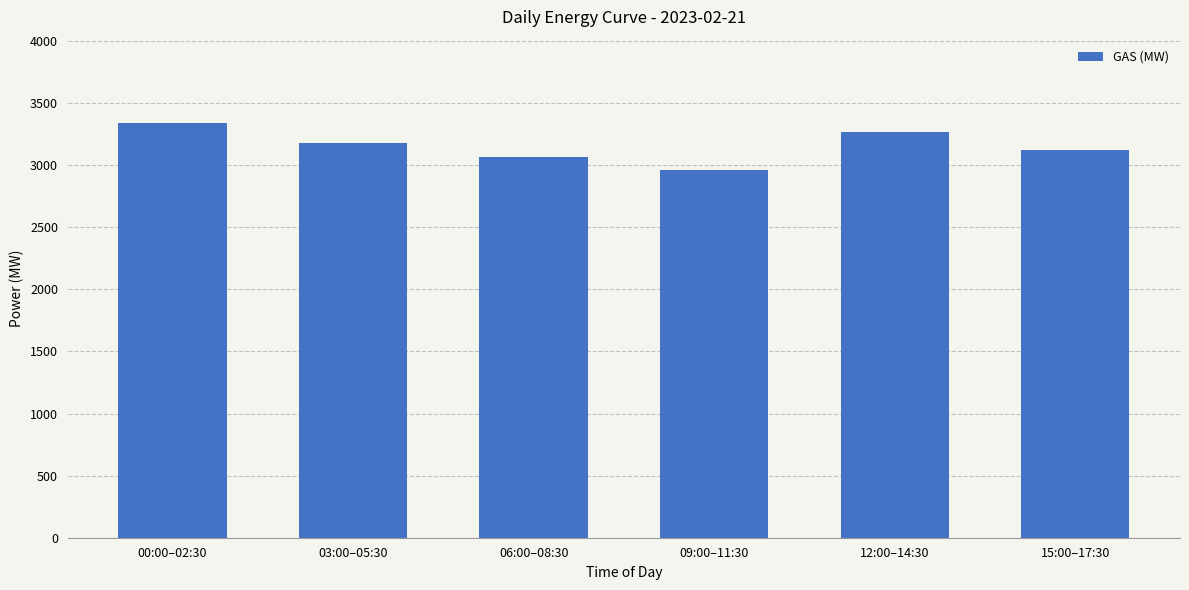

Rank the categories by value from lowest to highest.

09:00–11:30, 06:00–08:30, 15:00–17:30, 03:00–05:30, 12:00–14:30, 00:00–02:30